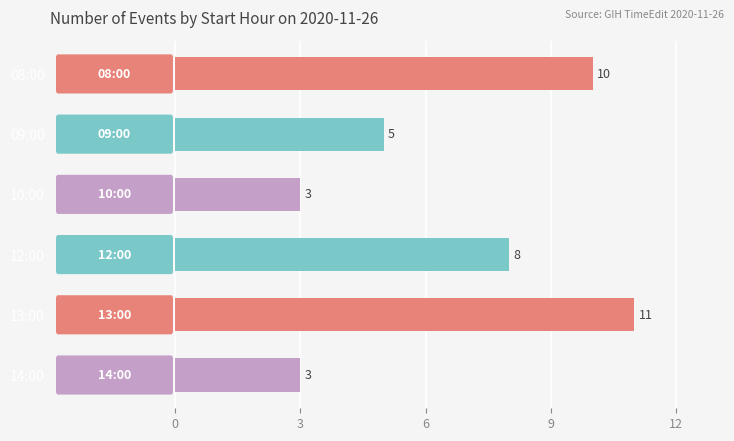

Count the number of data series in this chart.

1